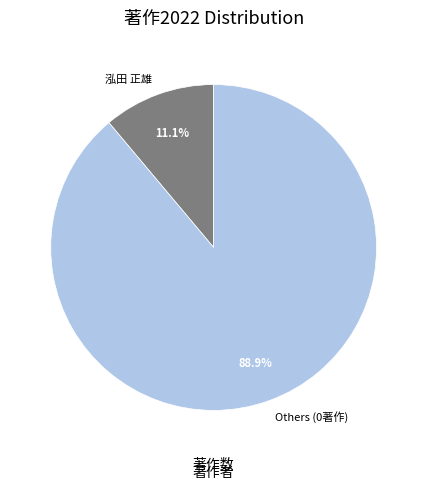

How many segments does this pie chart have?

2